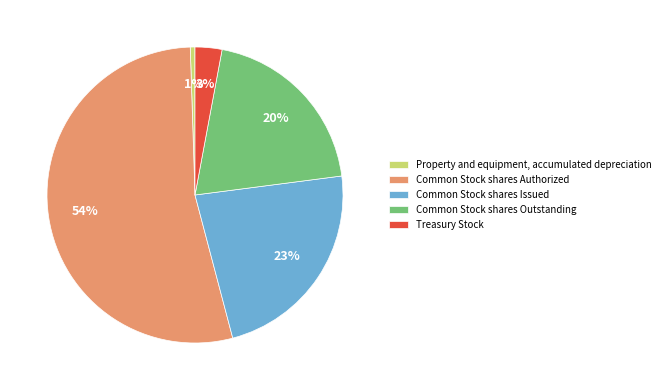

What is the smallest slice in the pie chart?

Property and equipment, accumulated depreciation